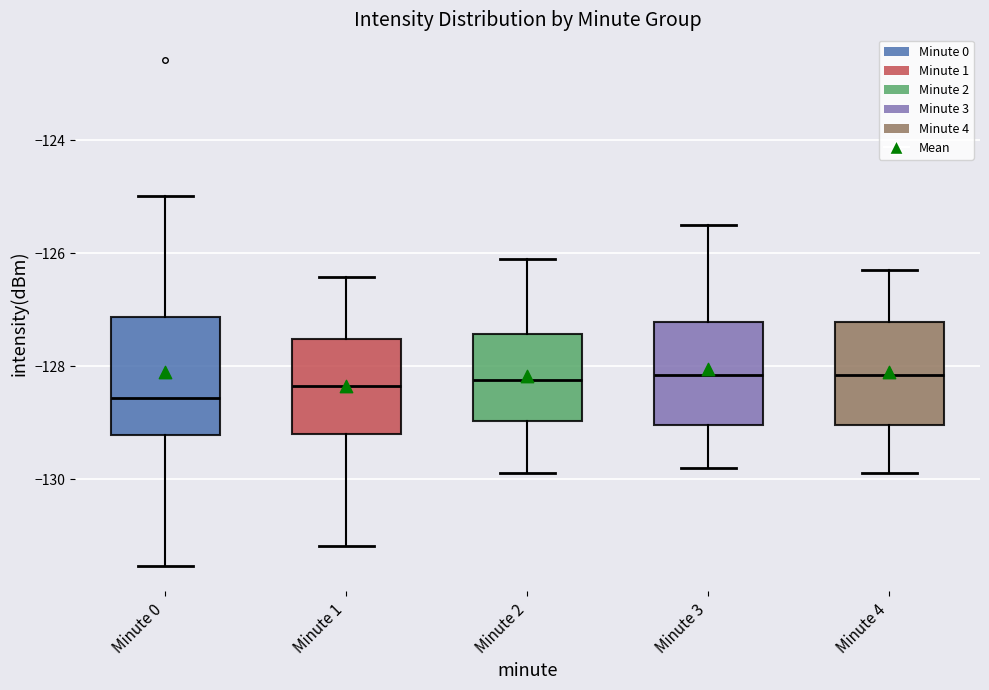

Which box has the lowest median line?

Minute 0